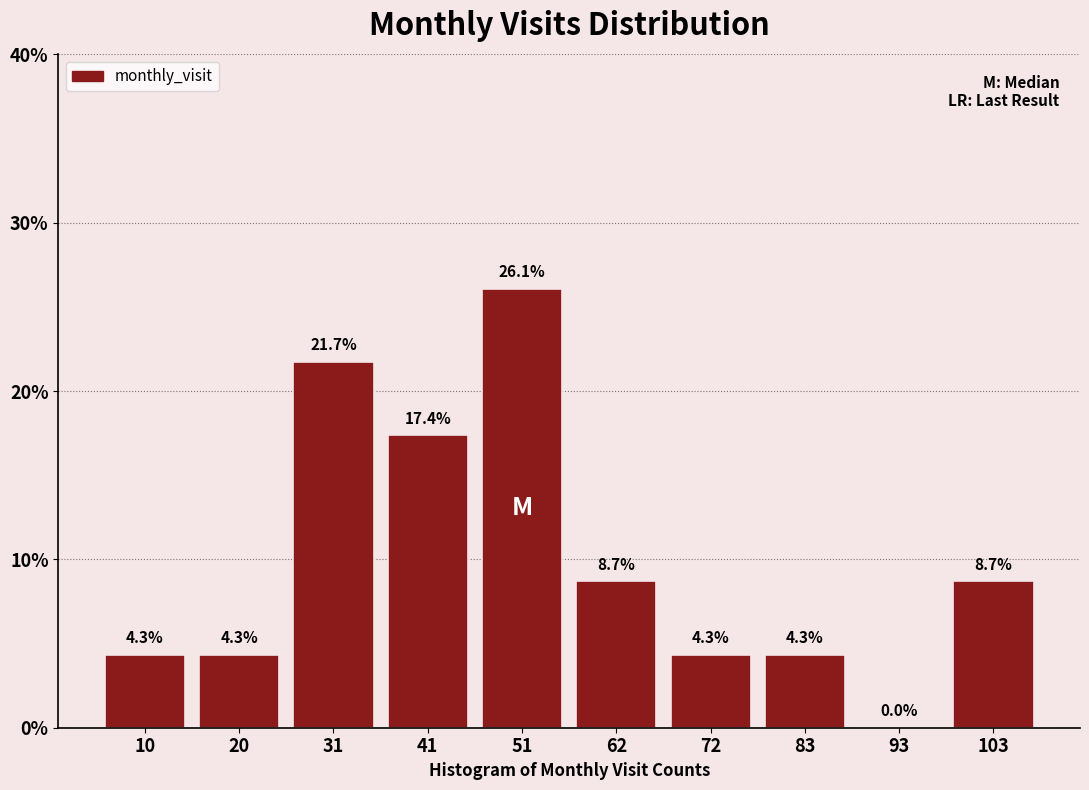

Reading left to right, transcribe this chart: for each bar, give the range it covers on the x-axis and its height. The bar edges are not printed on the chart, so give them approximately, as read against the axis.

5.0 to 15.4: 4.3
15.4 to 25.8: 4.3
25.8 to 36.2: 21.7
36.2 to 46.6: 17.4
46.6 to 57.0: 26.1
57.0 to 67.4: 8.7
67.4 to 77.8: 4.3
77.8 to 88.2: 4.3
88.2 to 98.6: 0.0
98.6 to 109.0: 8.7